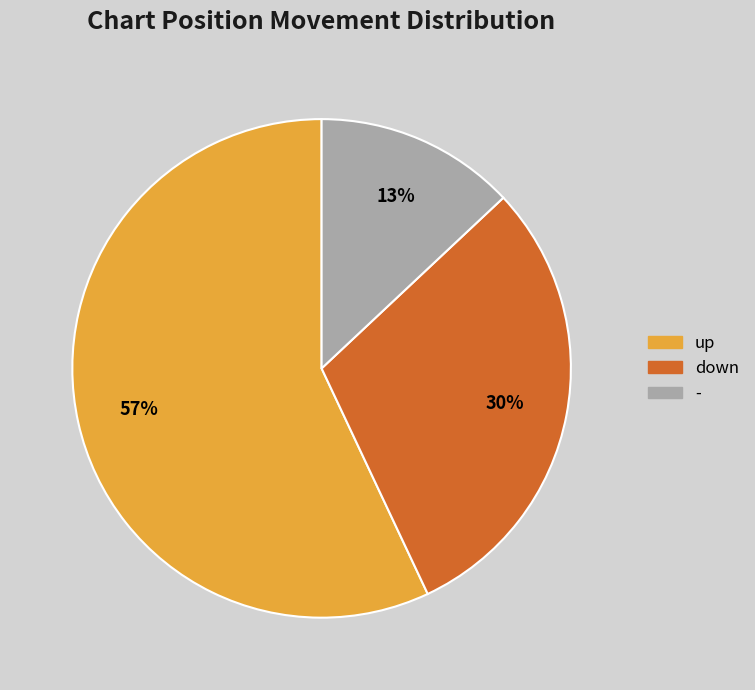

To the nearest percent, what percentage of the pie is -?

13%